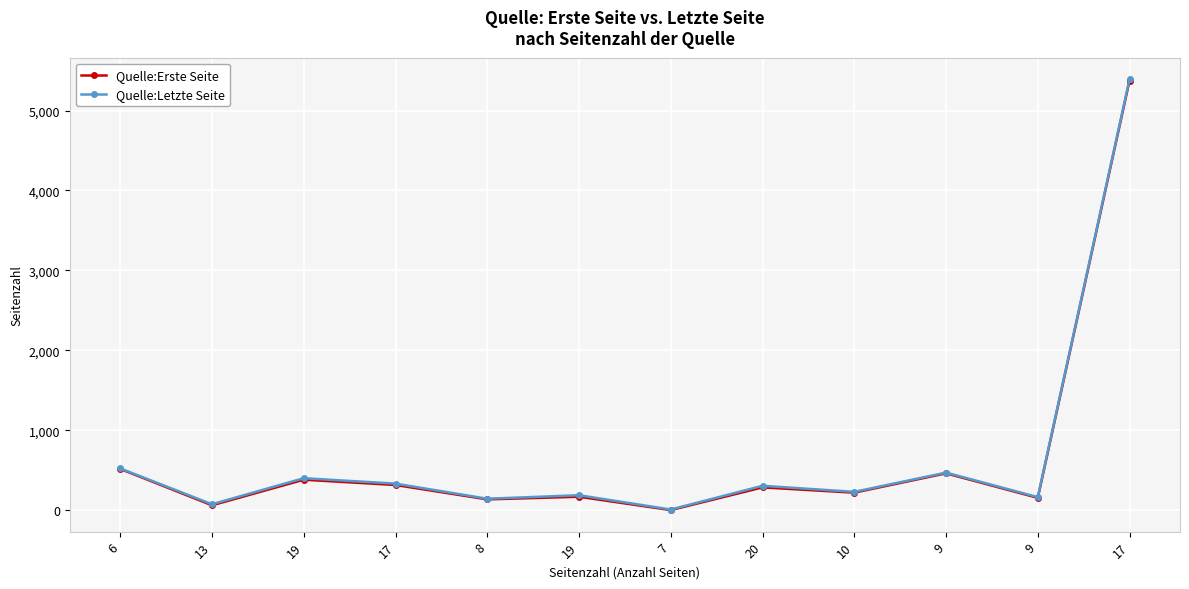

Is this an area chart (filled region under the line)?

No